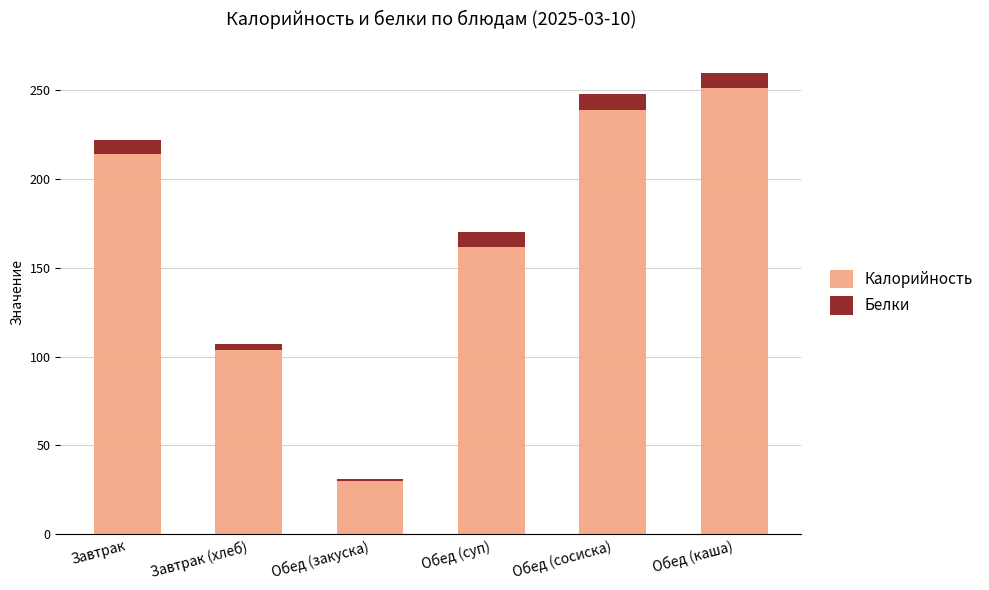

Reading left to right, what are the values for Калорийность?

Завтрак=214.0	Завтрак (хлеб)=104.0	Обед (закуска)=30.0	Обед (суп)=162.0	Обед (сосиска)=239.0	Обед (каша)=251.0